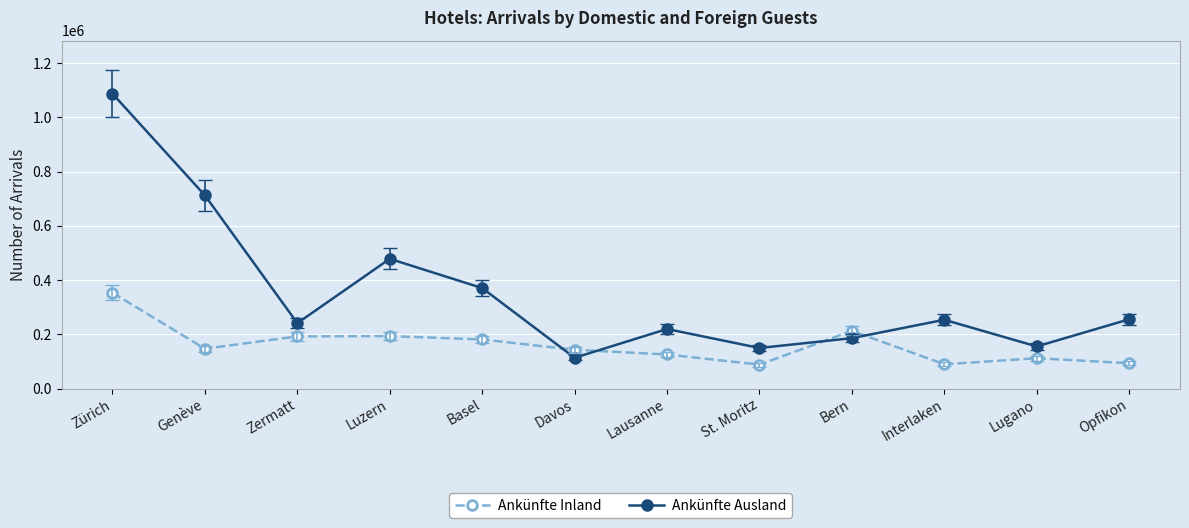

Between Genève and Luzern, which series saw the biggest shift?

Ankünfte Ausland